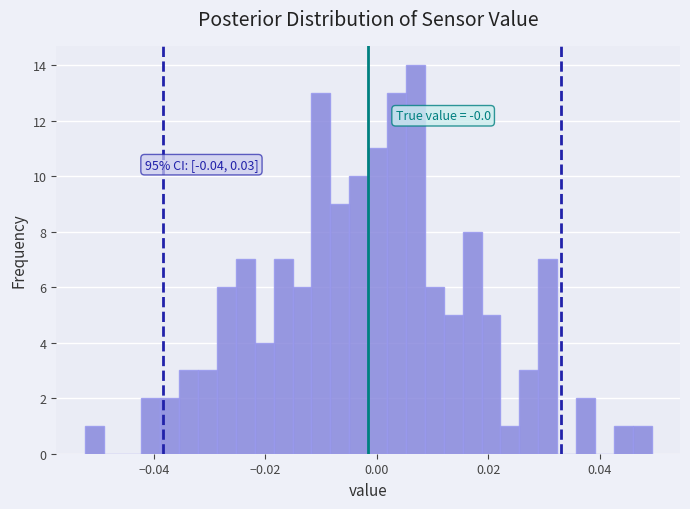

Around what value on the x-axis is the tallest bar? Give the approximate position of its centre, as read against the axis.

0.006